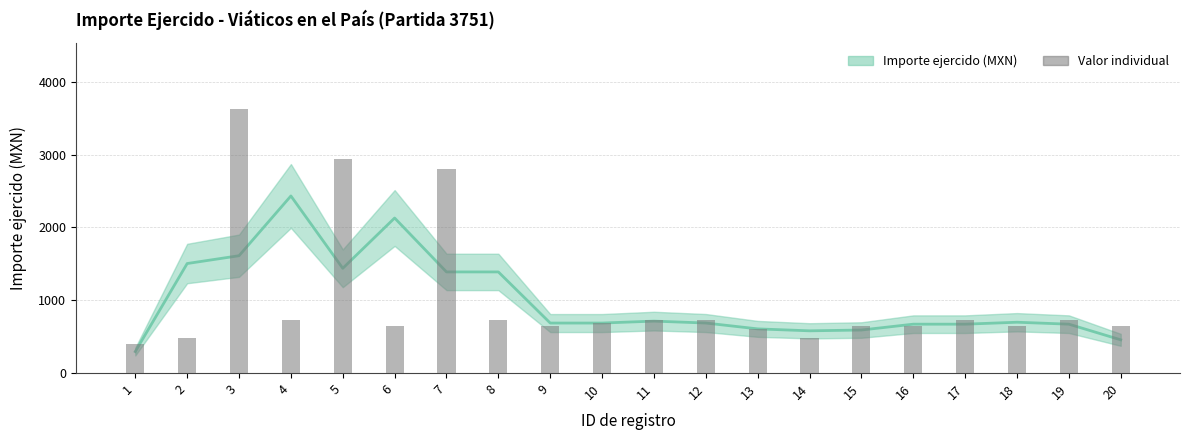

Which category has the lowest value across all series?

1